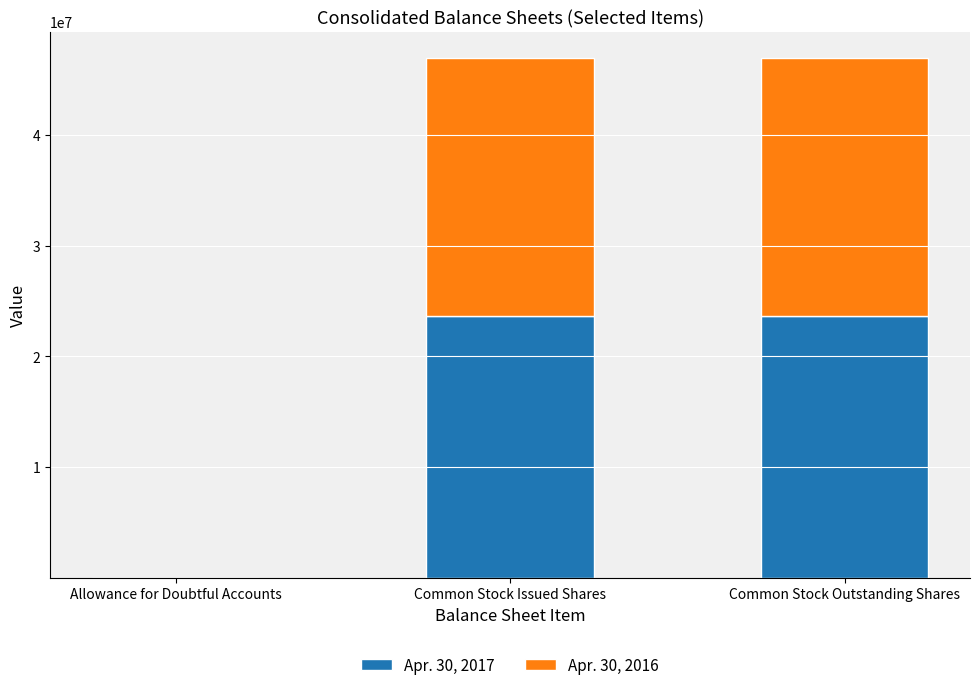

The value of Apr. 30, 2017 at Common Stock Issued Shares is 5835096. True or false?

False